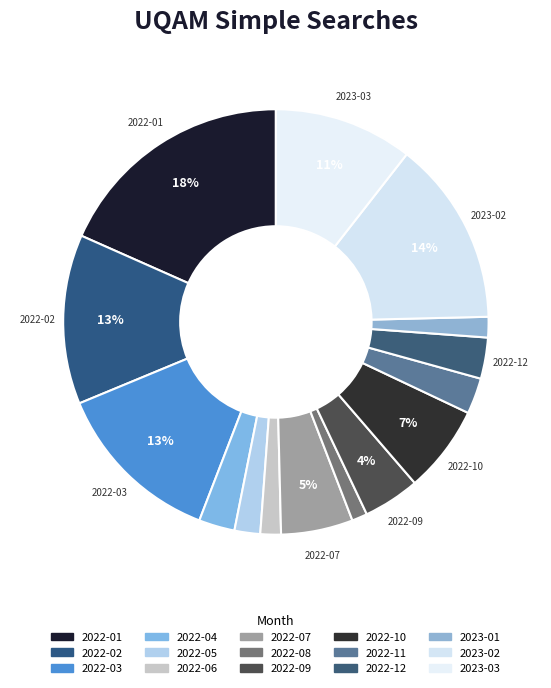

Is 2022-06 the majority of the pie?

No